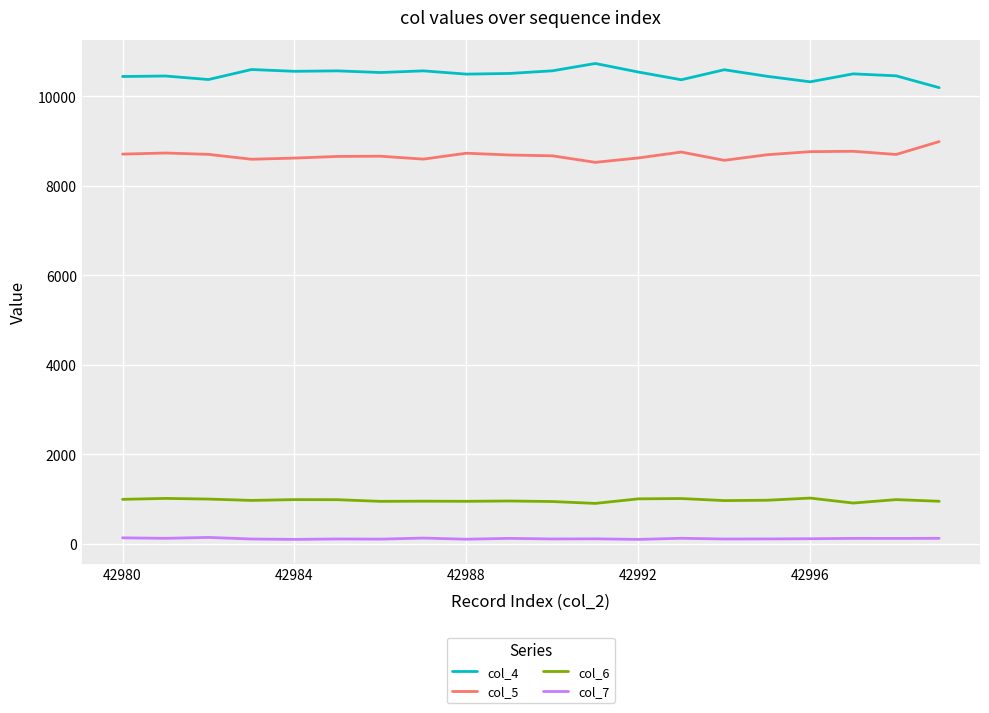

Which series has the largest total across all categories?

col_4